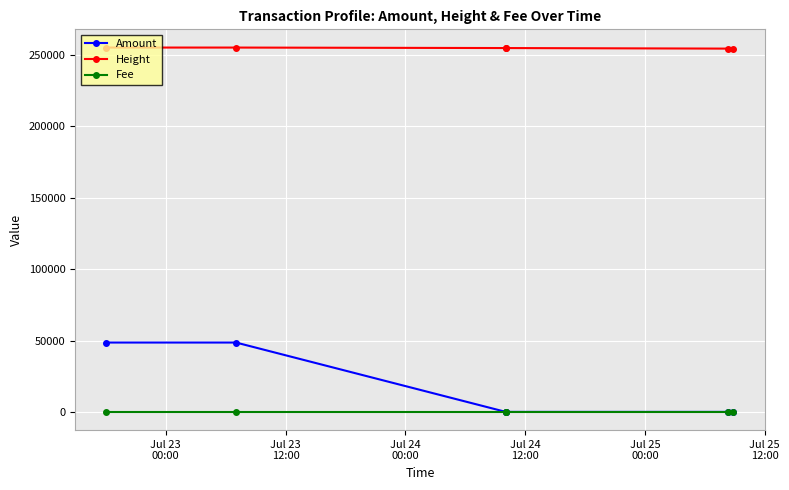

At Jul 24
12:00, list the series in order from smallest to largest.

Fee, Amount, Height